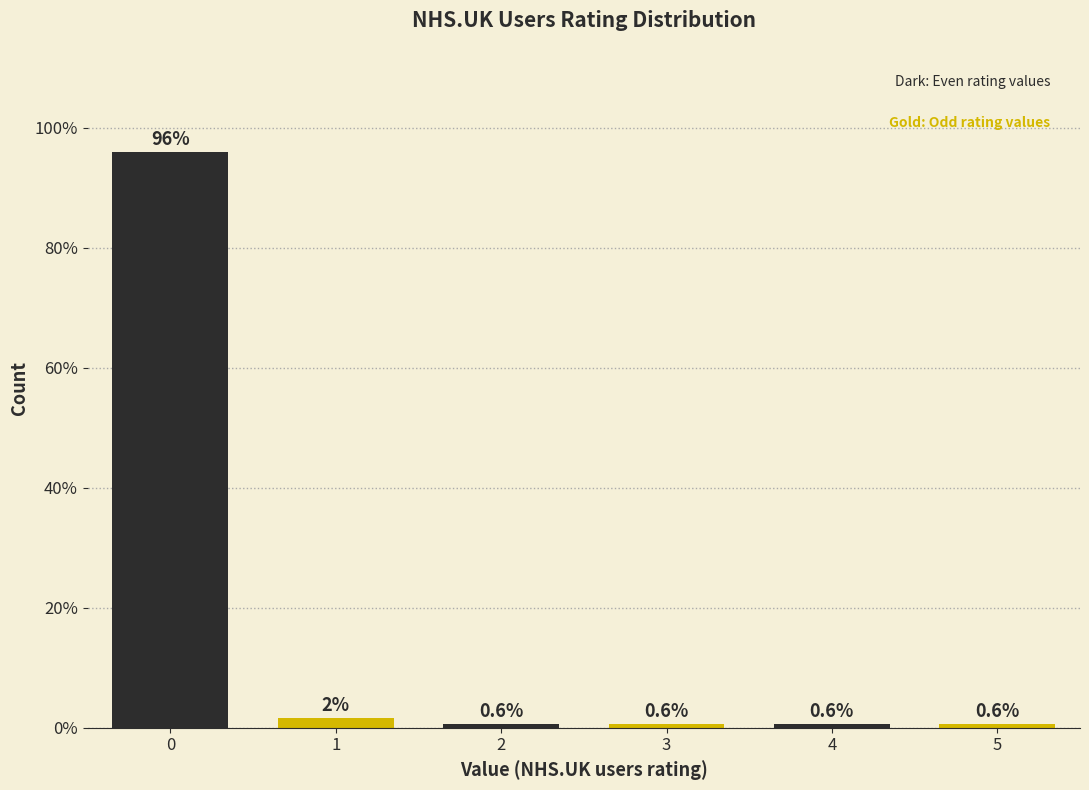

Reading left to right, transcribe all the data shown in this chart.

96.0	1.7	0.6	0.6	0.6	0.6